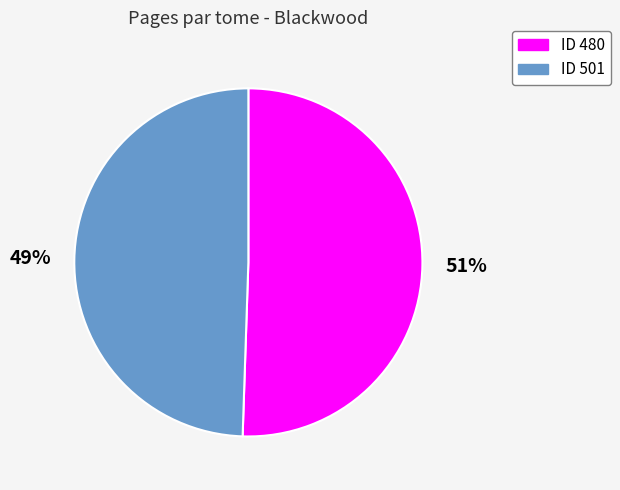

To the nearest percent, what is the average slice percentage?

50%